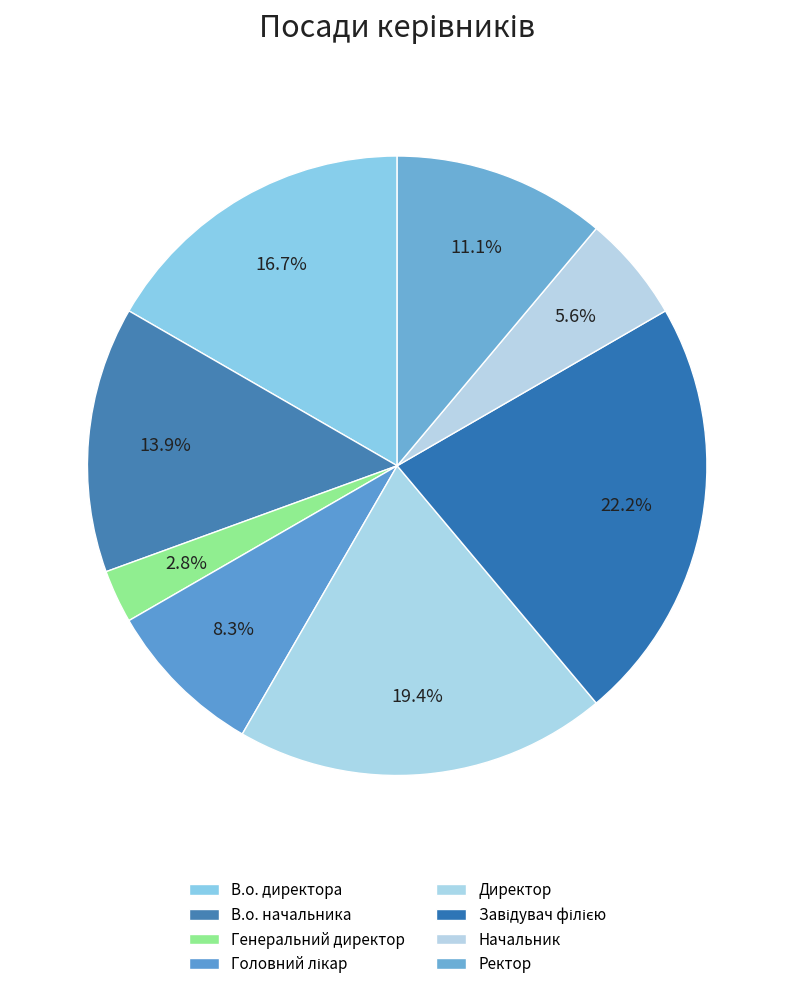

Do Головний лікар and Генеральний директор together represent more than half of the pie?

No